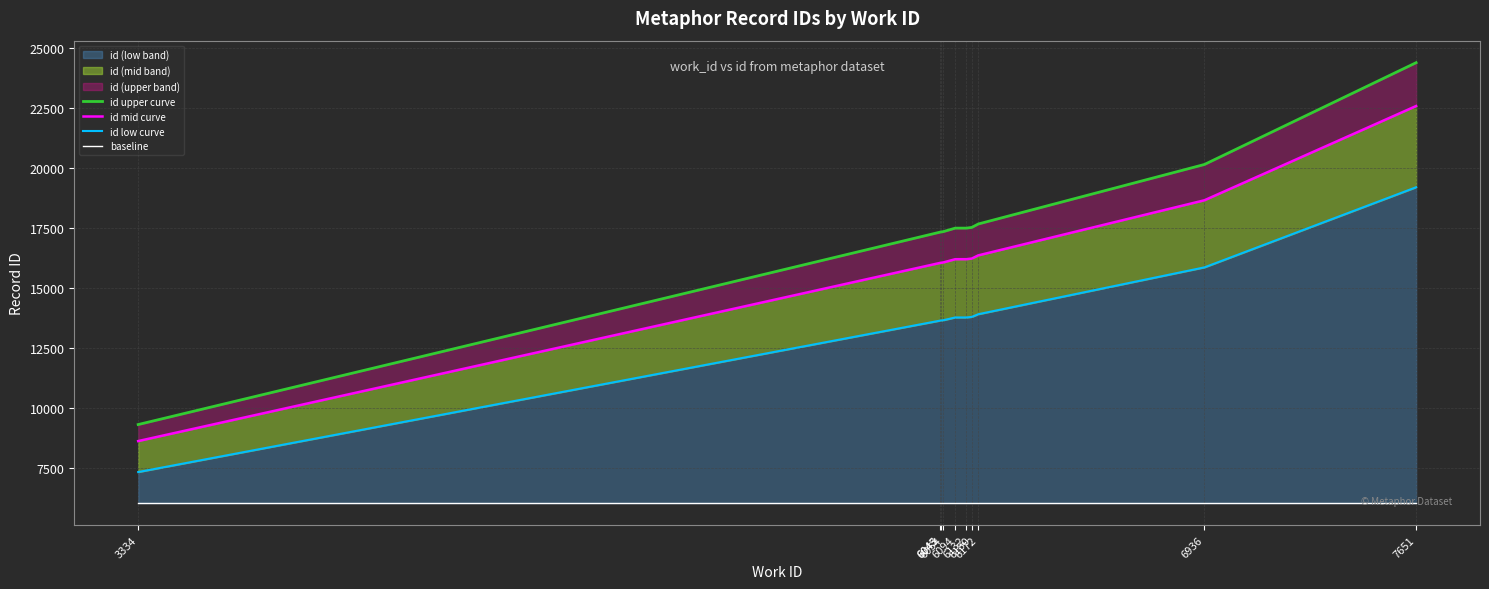

True or false: id upper curve and baseline intersect in this chart.

False